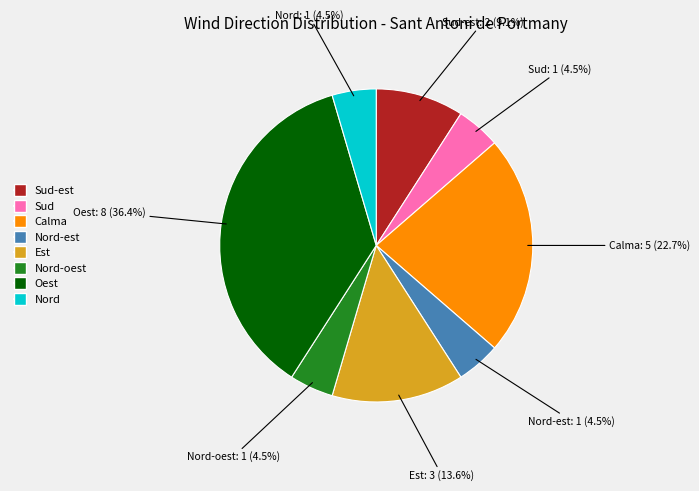

Does any single category account for the majority?

No